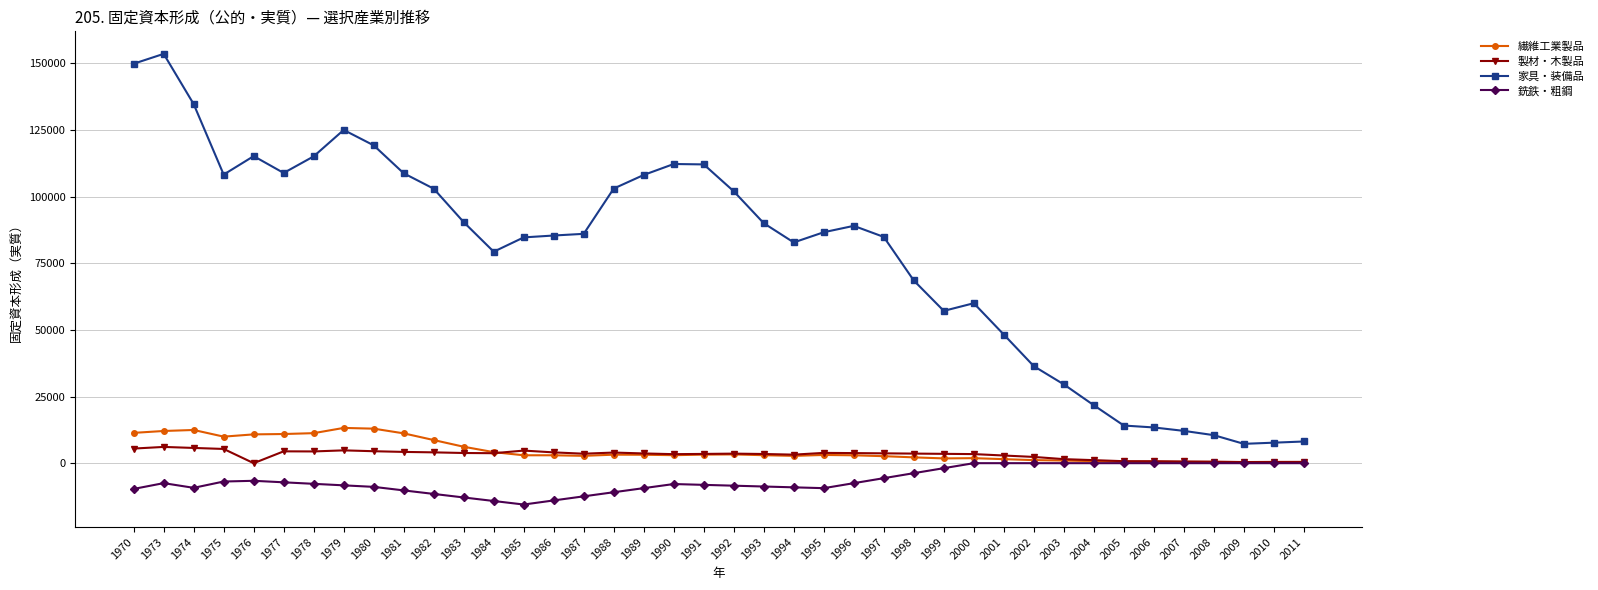

True or false: 銑鉄・粗鋼 and 家具・装備品 intersect in this chart.

False